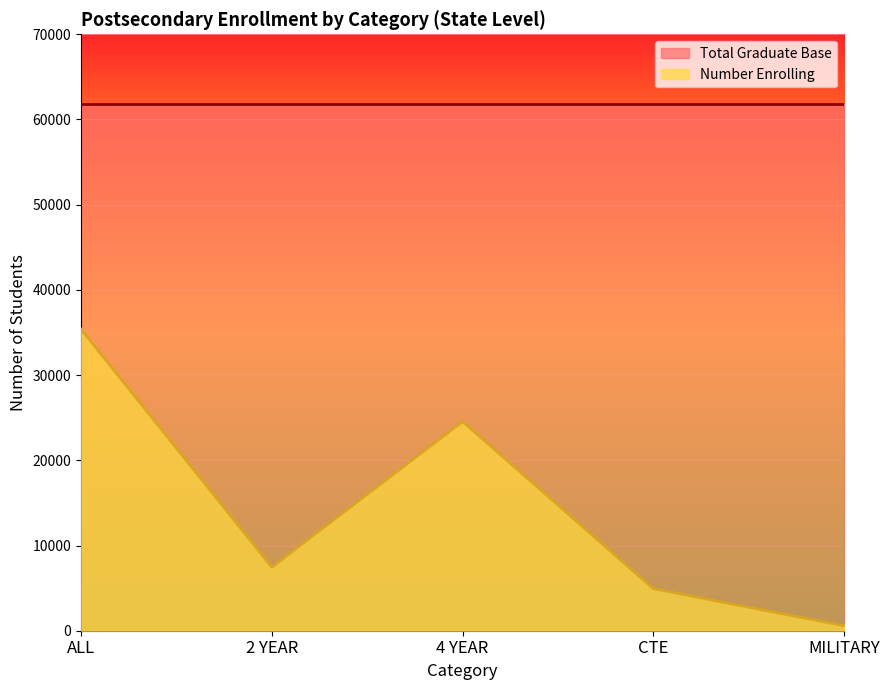

Rank the categories by value from lowest to highest.

MILITARY, CTE, 2 YEAR, 4 YEAR, ALL